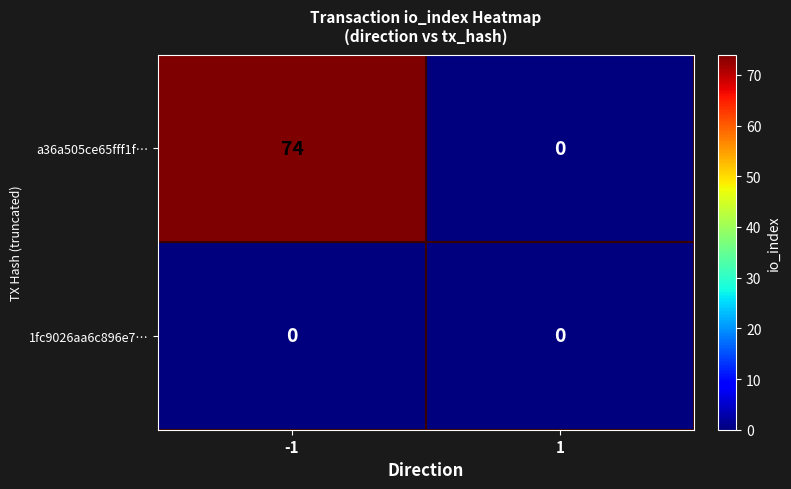

The value of a36a505ce65fff1f… at -1 is 74. True or false?

True